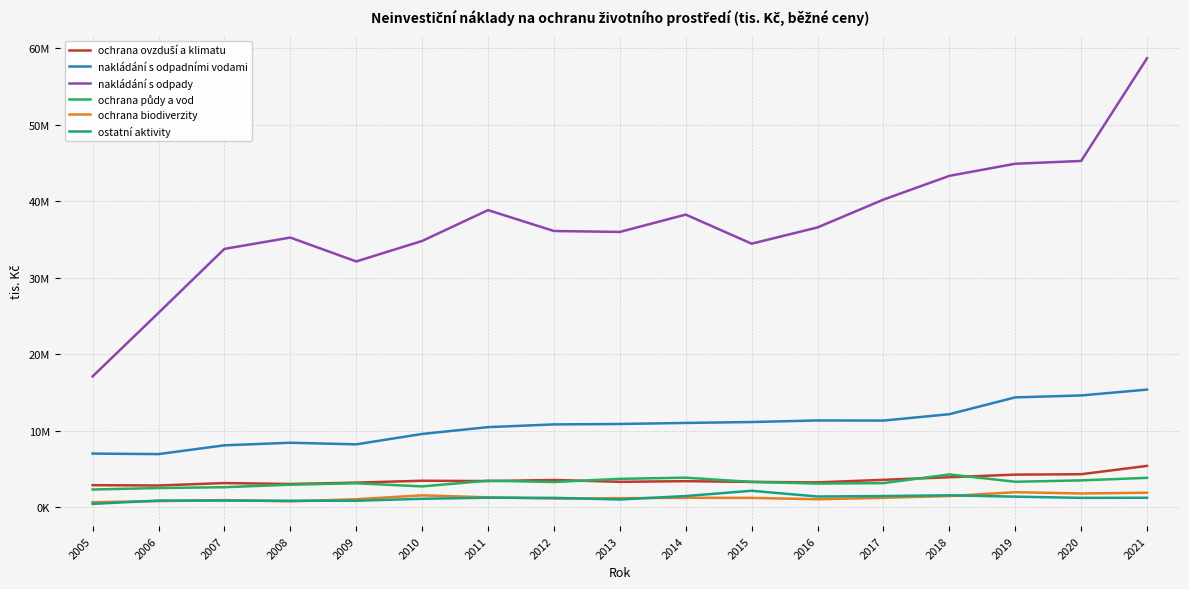

List the labels in order of ostatní aktivity value, largest first.

2015, 2018, 2017, 2014, 2016, 2019, 2011, 2021, 2020, 2012, 2010, 2013, 2006, 2007, 2008, 2009, 2005